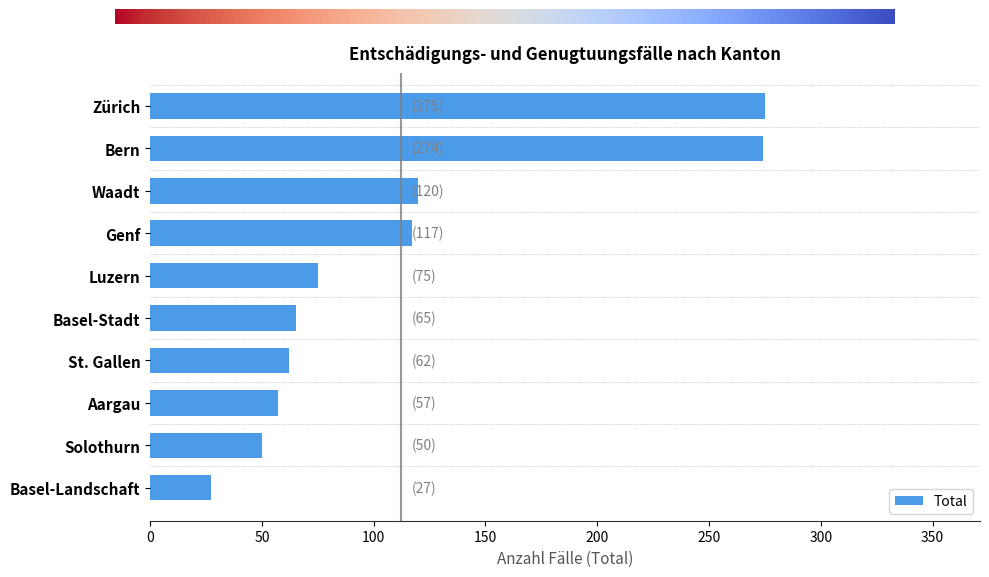

Where is Total nearest to the value 151?

Waadt